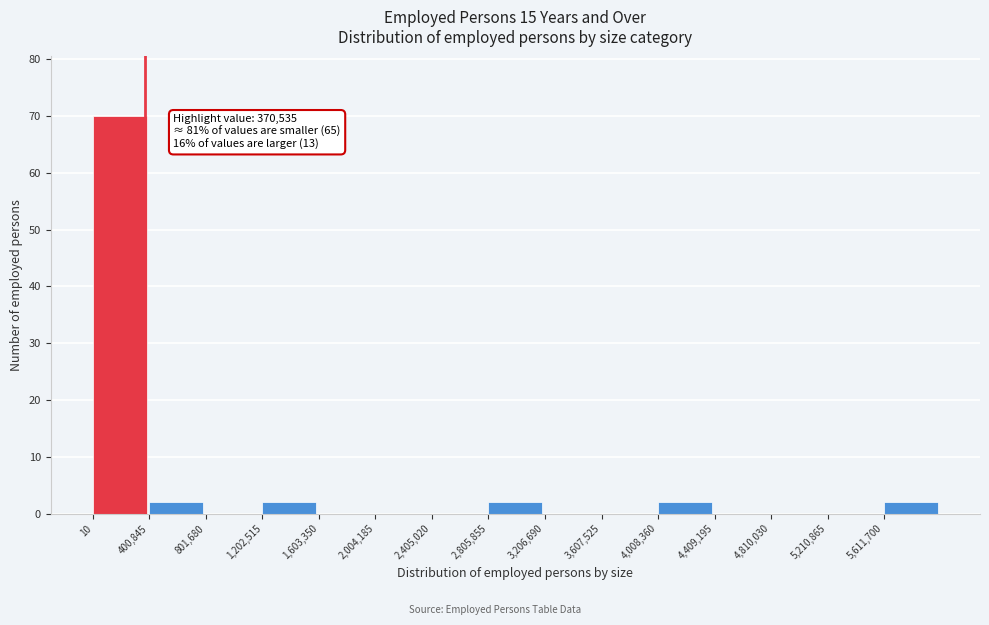

Which range on the x-axis has the tallest bar?

0 to 400000